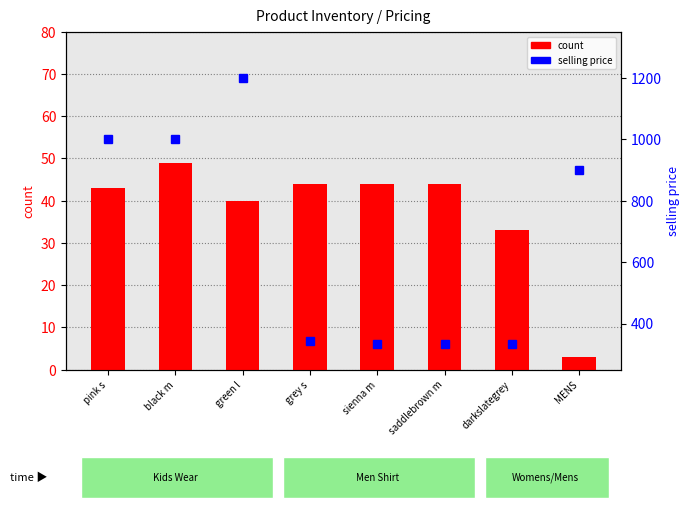

What is the difference between the count values at grey s and MENS?

41